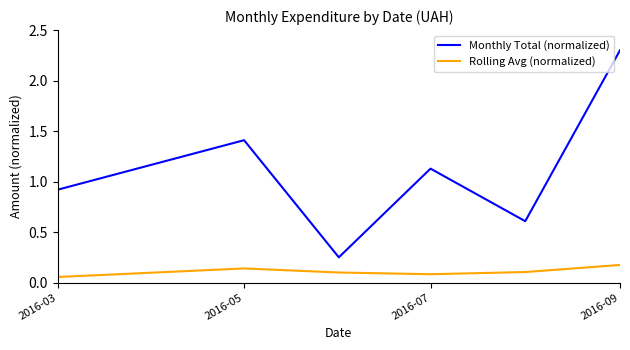

True or false: Rolling Avg (normalized) and Monthly Total (normalized) intersect in this chart.

False